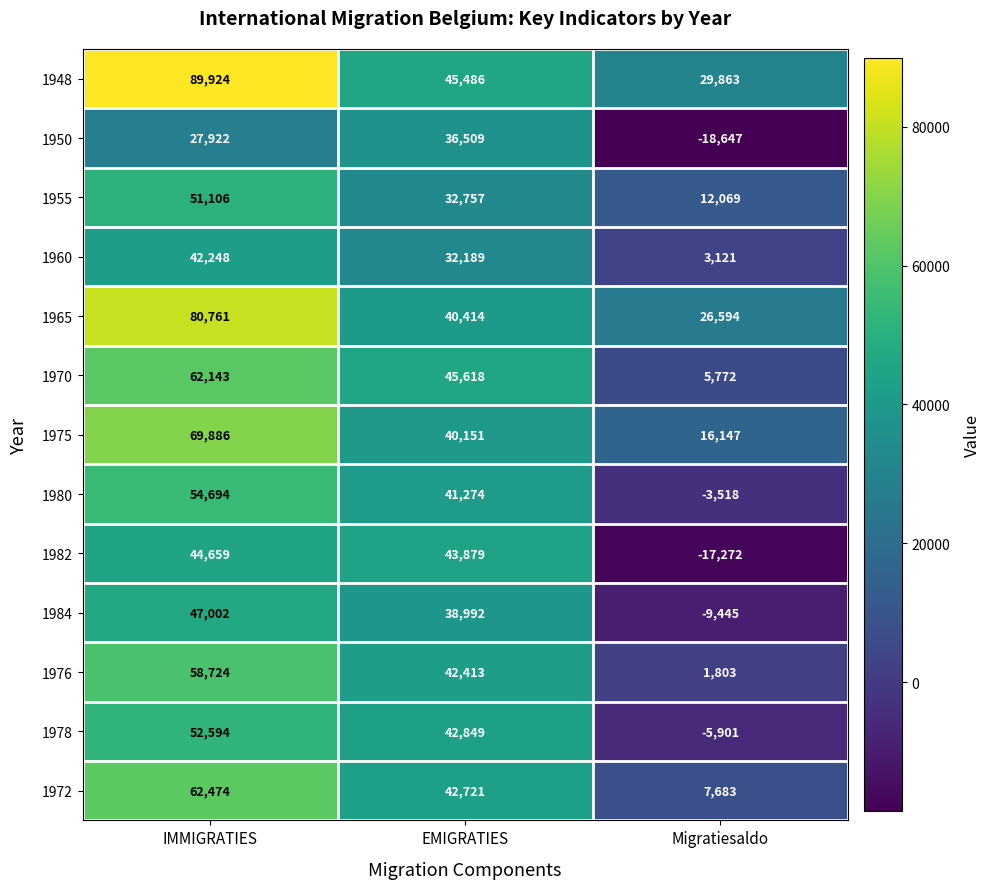

How many distinct data groups are displayed?

13